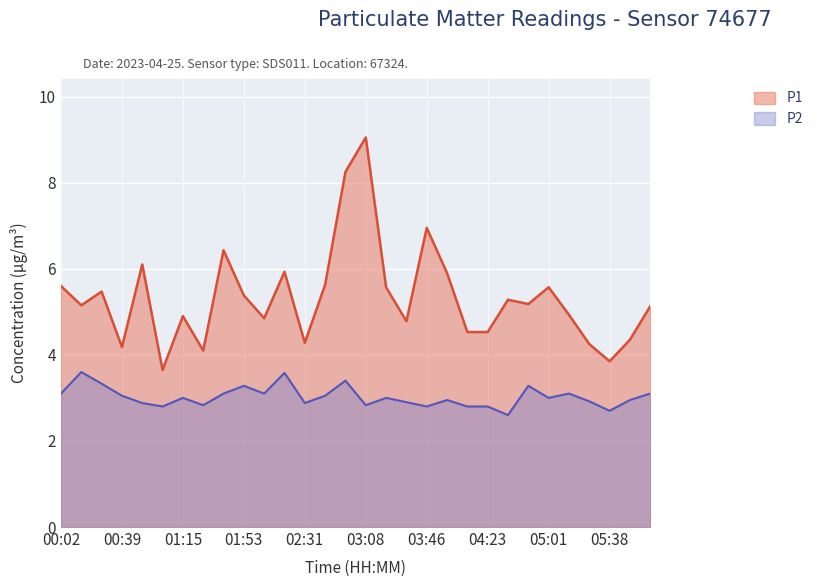

At which category is the sum across all series the highest?

03:08